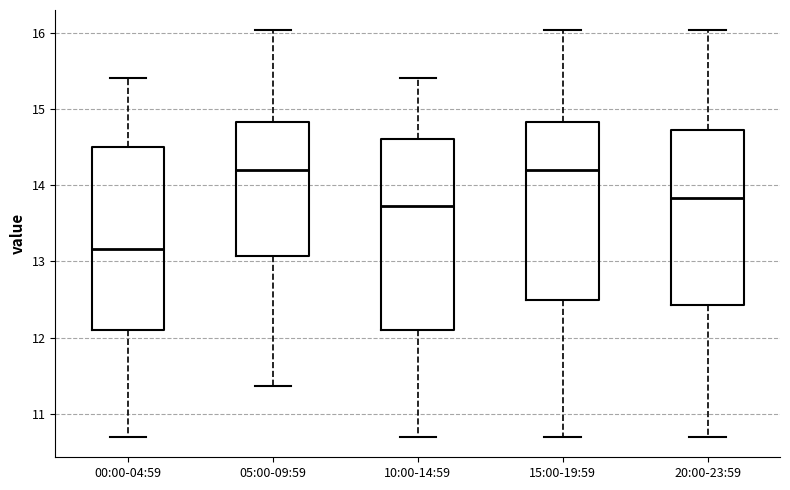

Where is the upper edge of the box for 20:00-23:59 on the y-axis? The values are not printed on the chart, so give them approximately, as read against the axis.

14.7